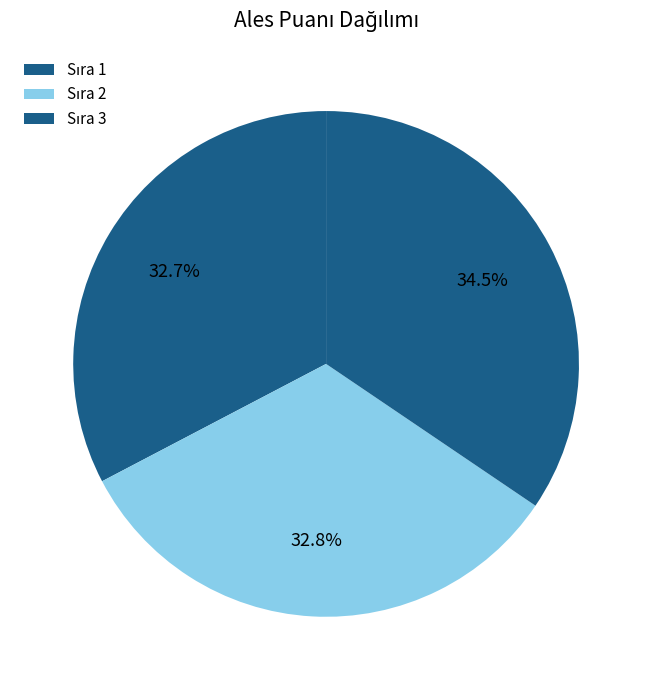

To the nearest percent, what is the difference between the largest and smallest slice percentages?

2%